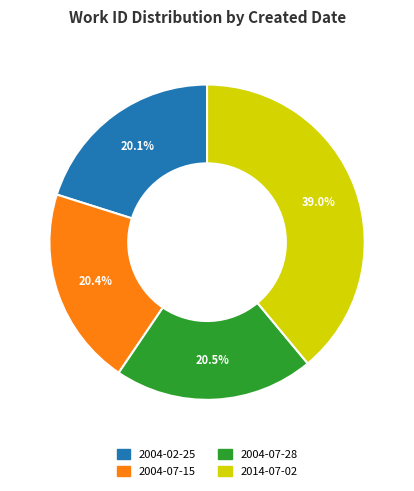

What percentage do 2014-07-02 and 2004-07-15 together represent?

59.4%